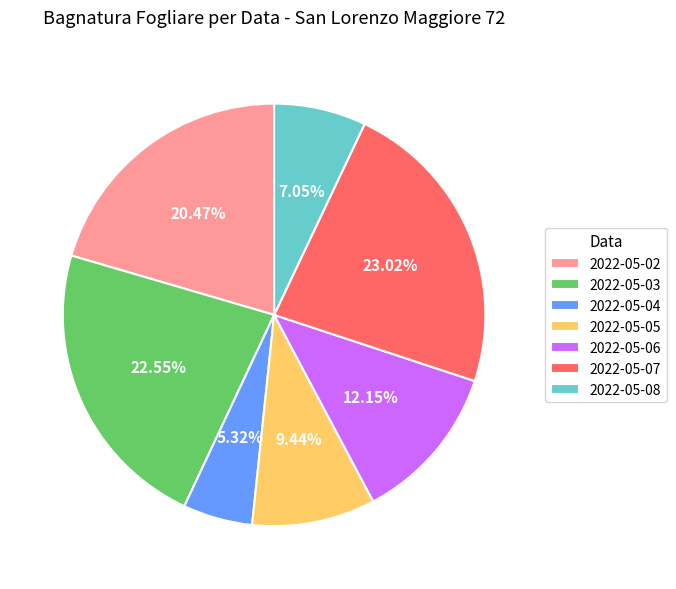

Does 2022-05-08 represent more than half of the total?

No